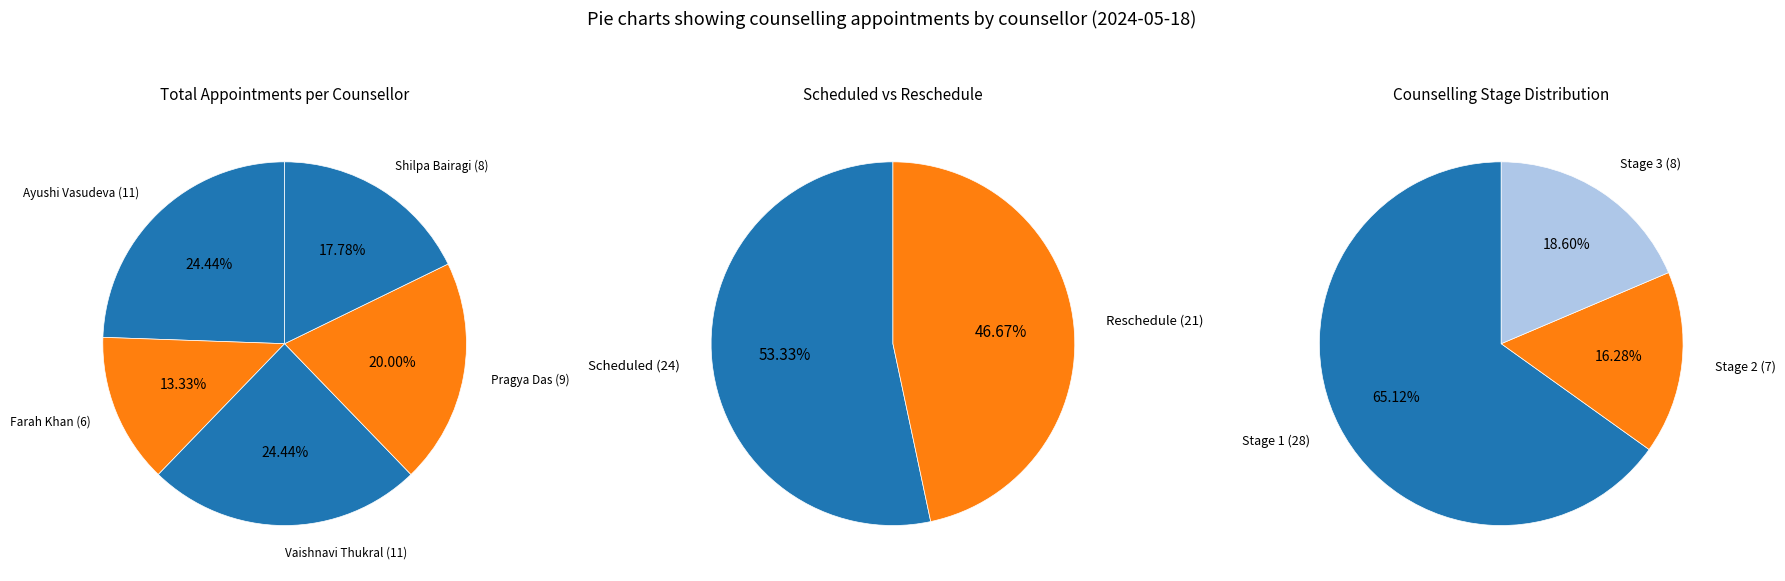

Approximately how many times larger is the value at Vaishnavi Thukral compared to Farah Khan?

1.8